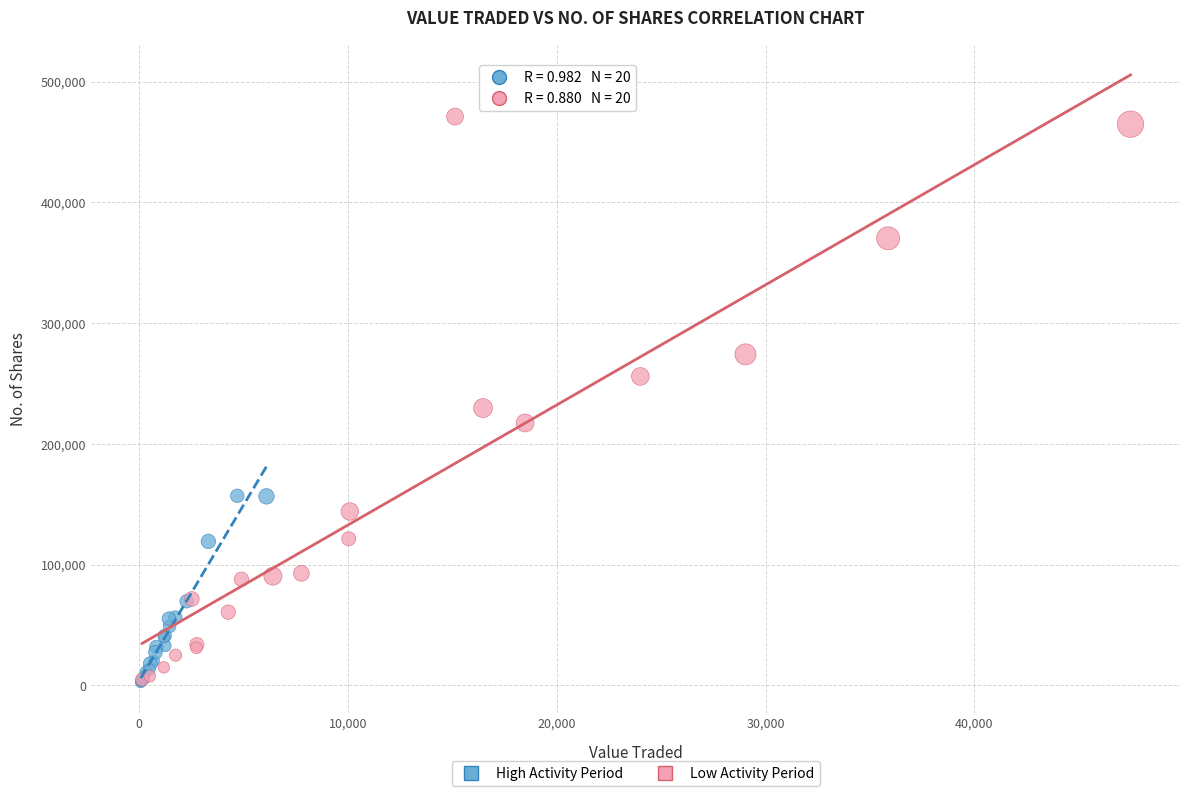

Which series contains the highest Y value?

Low Activity Period